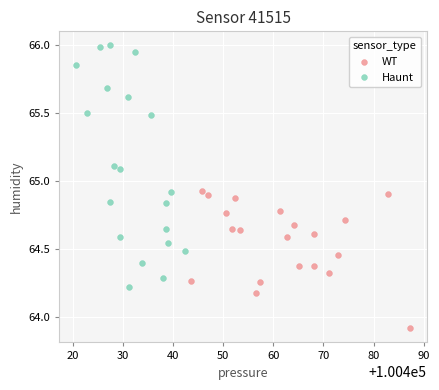

Which series contains the highest Y value?

Haunt